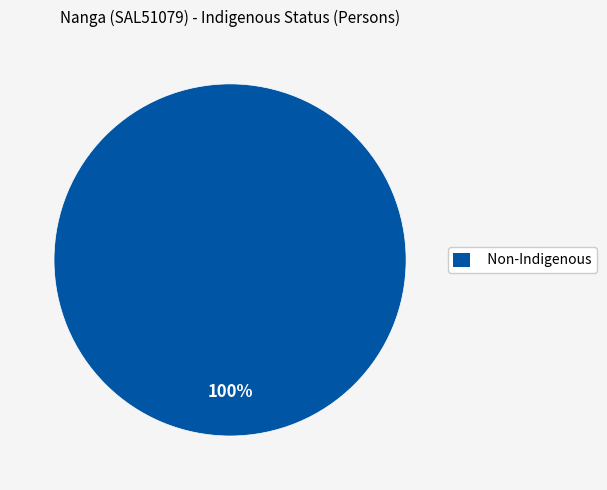

To the nearest percent, what portion does Non-Indigenous represent?

100%